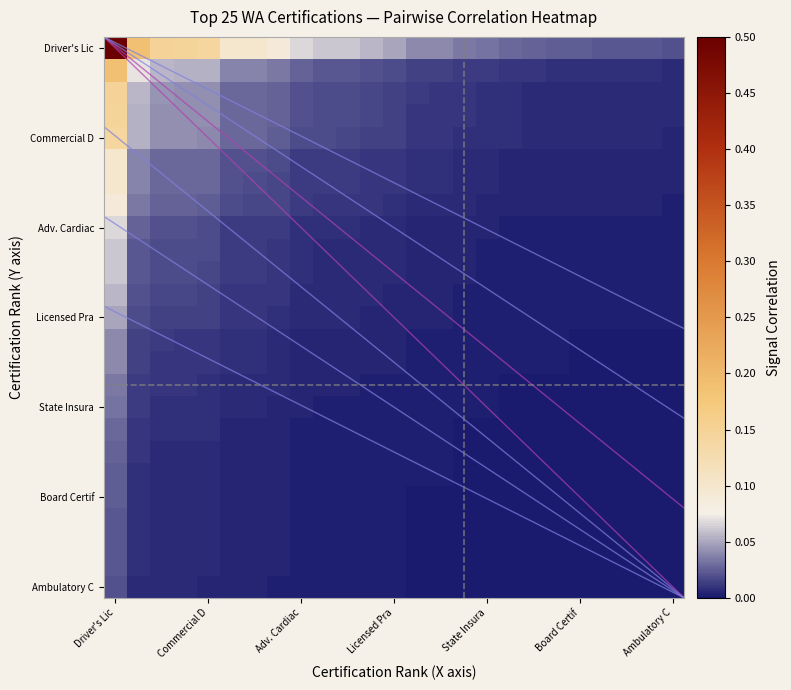

Which series has the largest total across all categories?

Driver's Lic